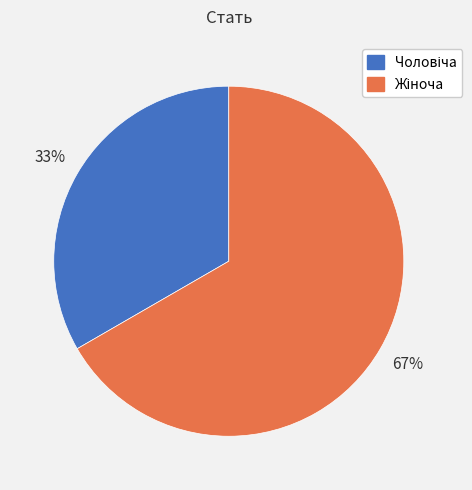

To the nearest percent, what is the average slice percentage?

50%